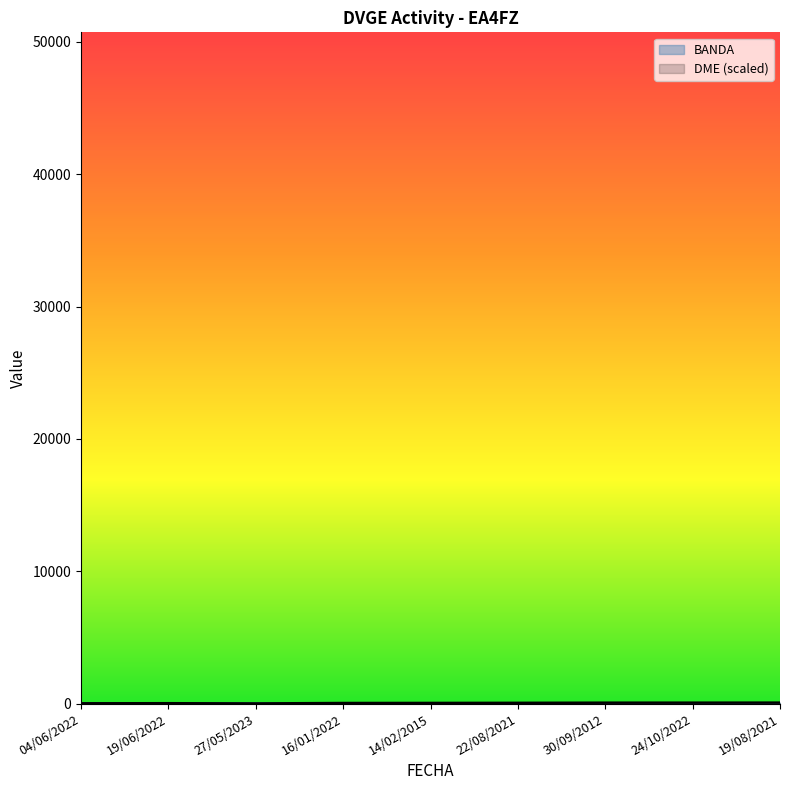

Between 19/06/2022 and 30/09/2012, which series saw the biggest shift?

DME